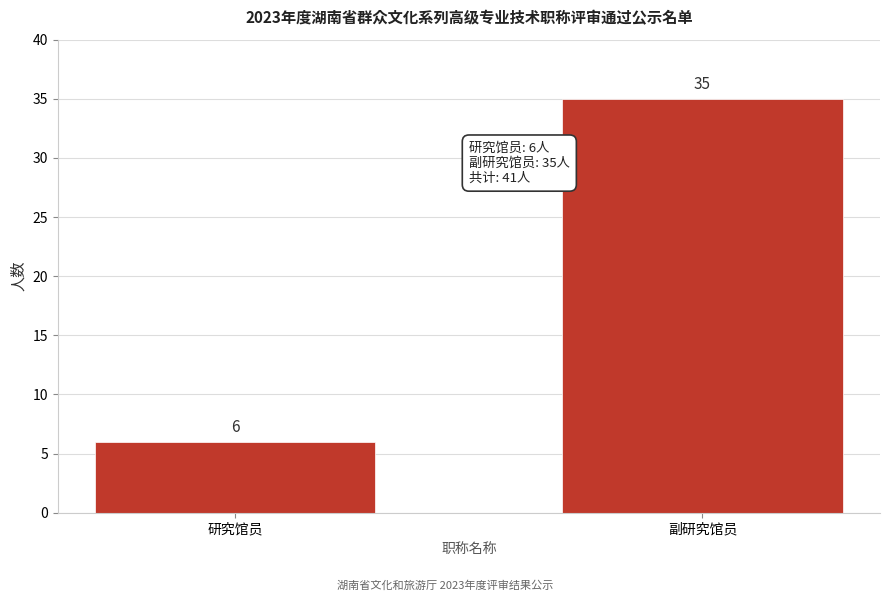

Reading right to left, what are all the values shown in this chart?

副研究馆员=35	研究馆员=6